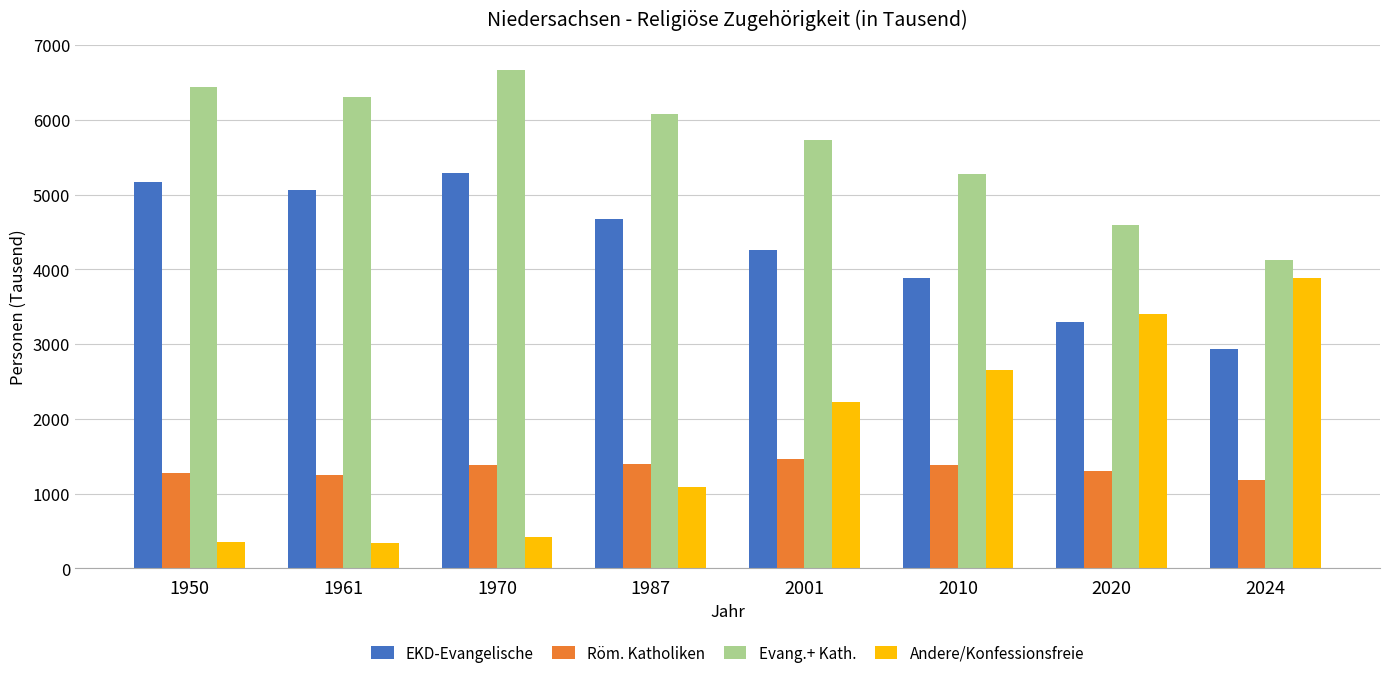

Which series has the largest range (max minus min)?

Andere/Konfessionsfreie